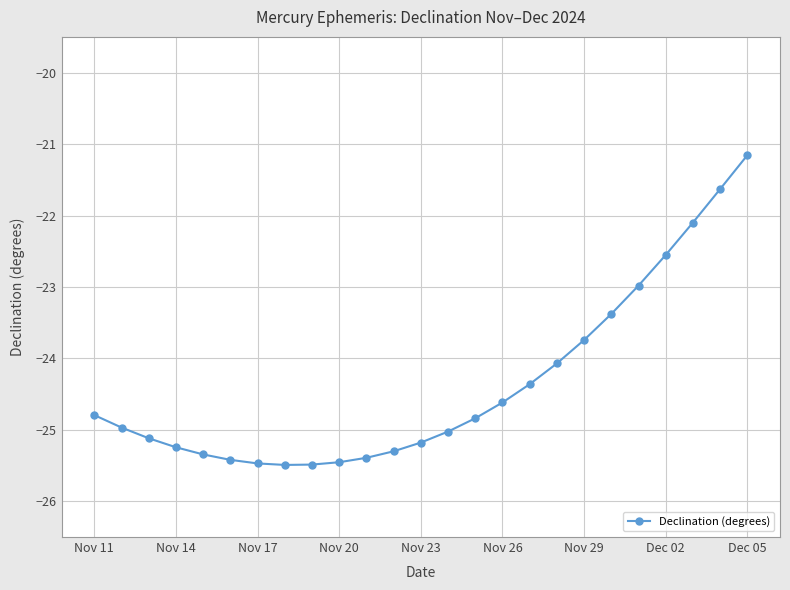

What is the value of the 24th point from the left?

-21.6